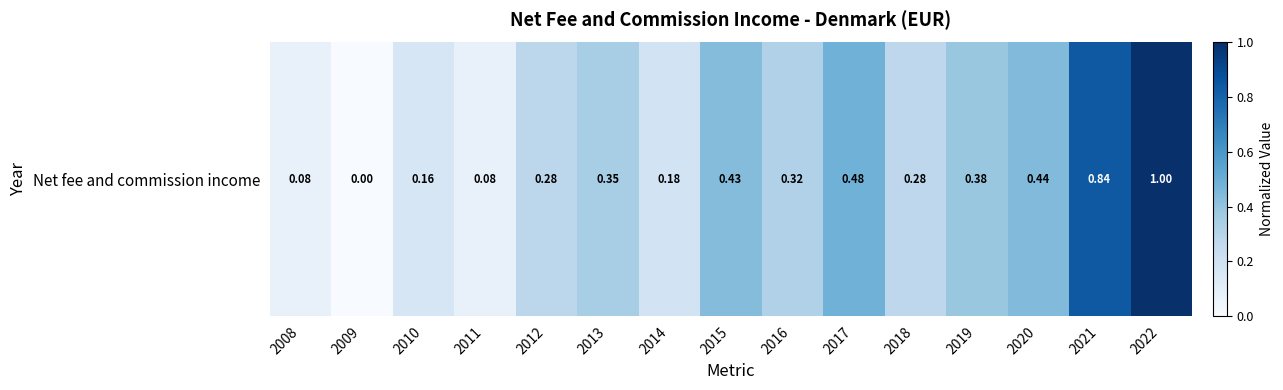

What is the sum of the values at 2012 and 2011?

0.4